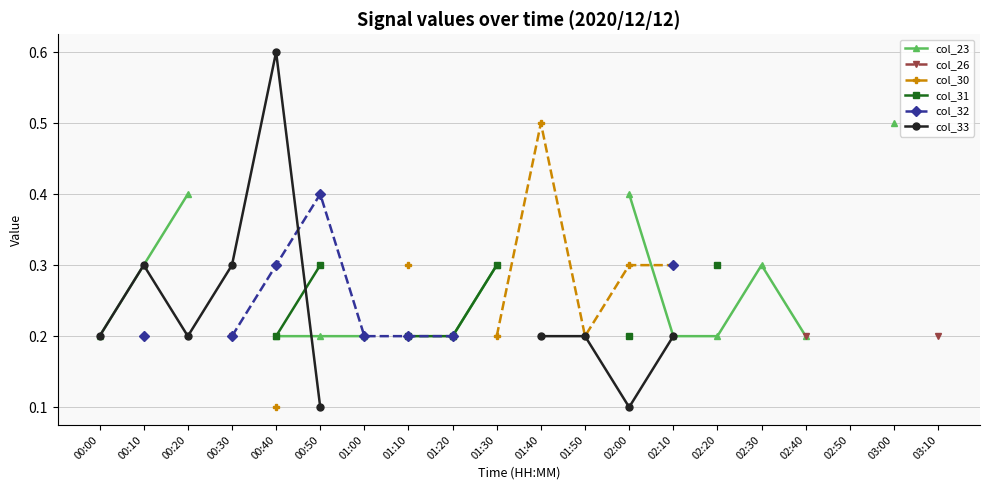

True or false: col_30 and col_32 cross at least once.

False